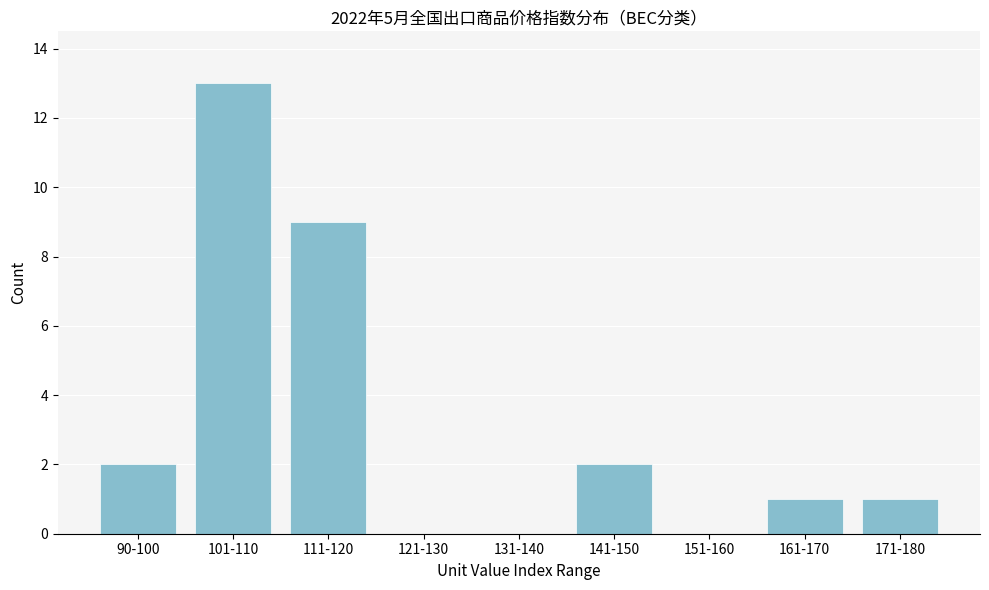

Reading left to right, transcribe all the data shown in this chart.

90-100=2	101-110=13	111-120=9	121-130=0	131-140=0	141-150=2	151-160=0	161-170=1	171-180=1